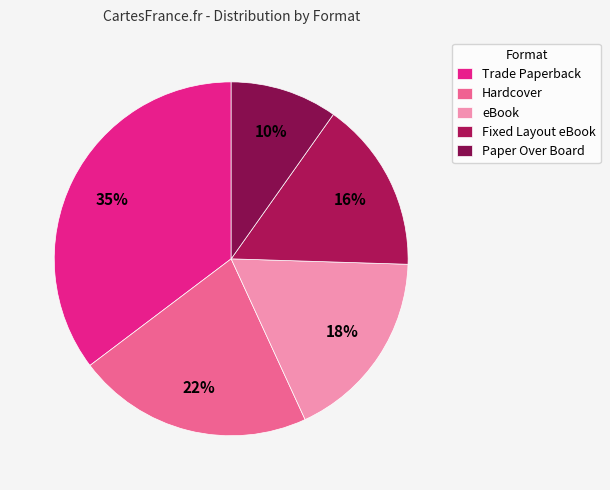

To the nearest percent, what is the difference between the Paper Over Board and Trade Paperback slice percentages?

25%